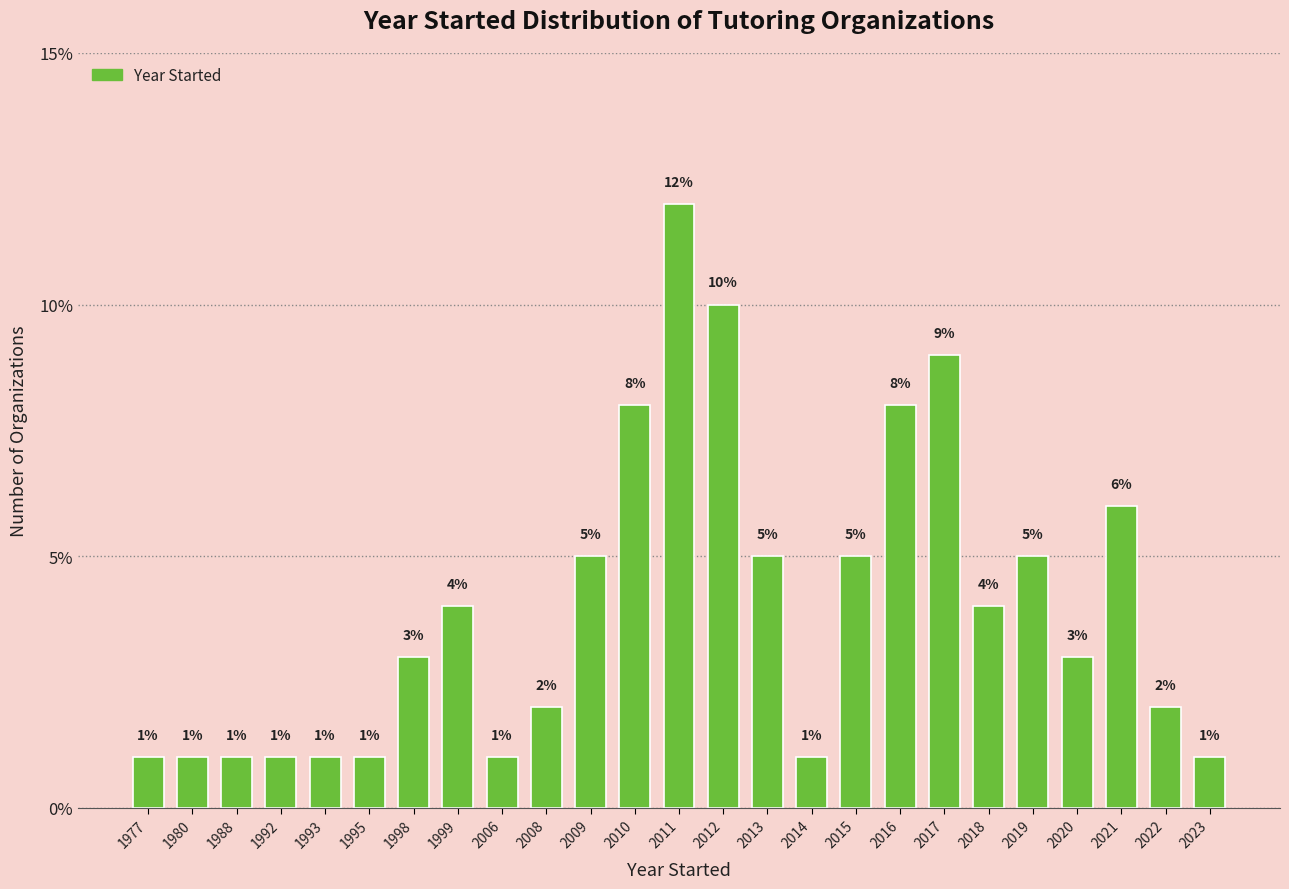

Reading left to right, extract all data points from this chart.

1977=1	1980=1	1988=1	1992=1	1993=1	1995=1	1998=3	1999=4	2006=1	2008=2	2009=5	2010=8	2011=12	2012=10	2013=5	2014=1	2015=5	2016=8	2017=9	2018=4	2019=5	2020=3	2021=6	2022=2	2023=1